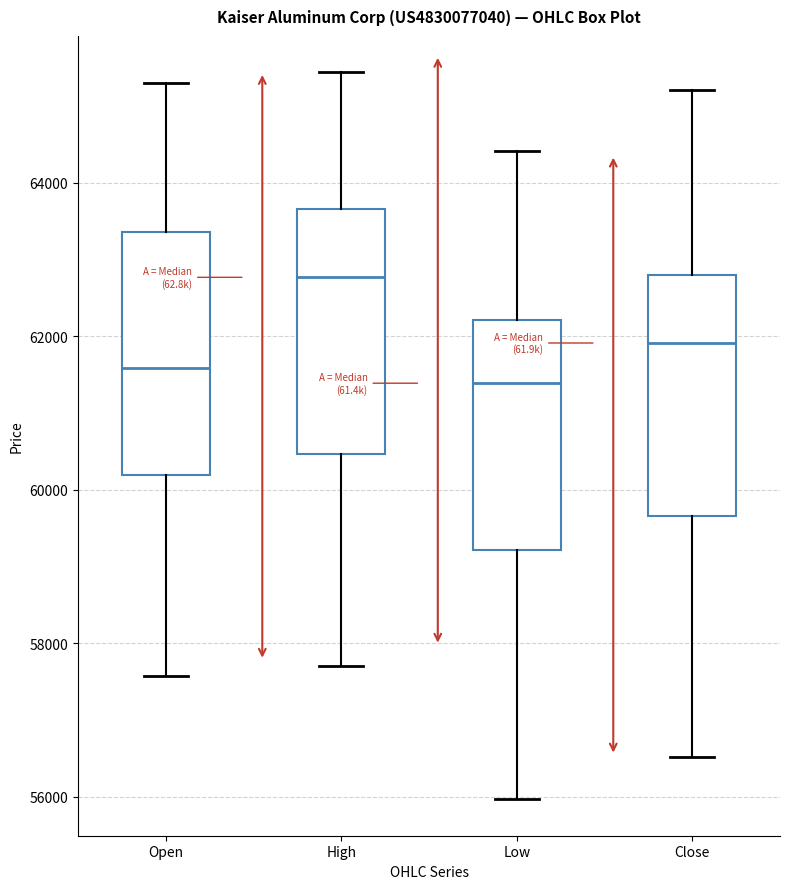

Reading left to right, read every box against the y-axis: the position of its median line, the range the box covers, and the ends of its whiskers. The values are not printed on the chart, so give them approximately, as read against the axis.

Open: median 61600, box 60200 to 63400, whiskers 57600 to 65400
High: median 62800, box 60400 to 63600, whiskers 57800 to 65400
Low: median 61400, box 59200 to 62200, whiskers 56000 to 64400
Close: median 62000, box 59600 to 62800, whiskers 56600 to 65200